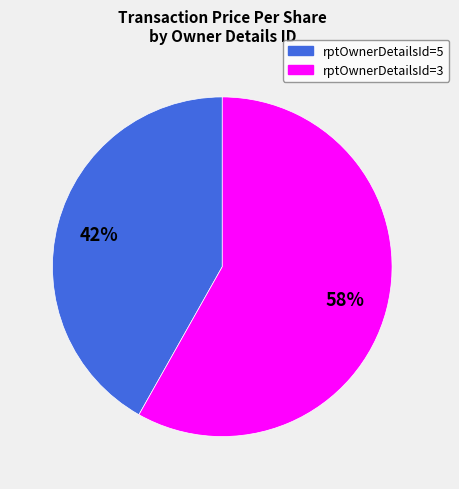

To the nearest percent, what is the average slice percentage?

50%